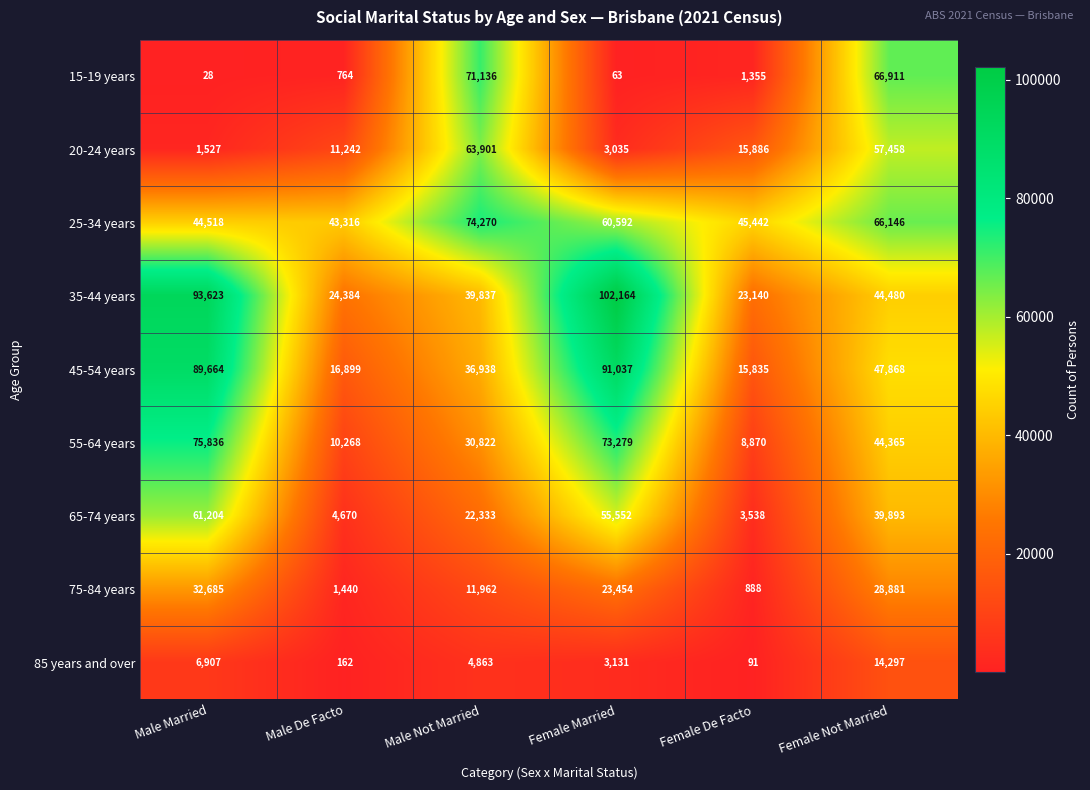

What is the minimum value for 55-64 years?

8870